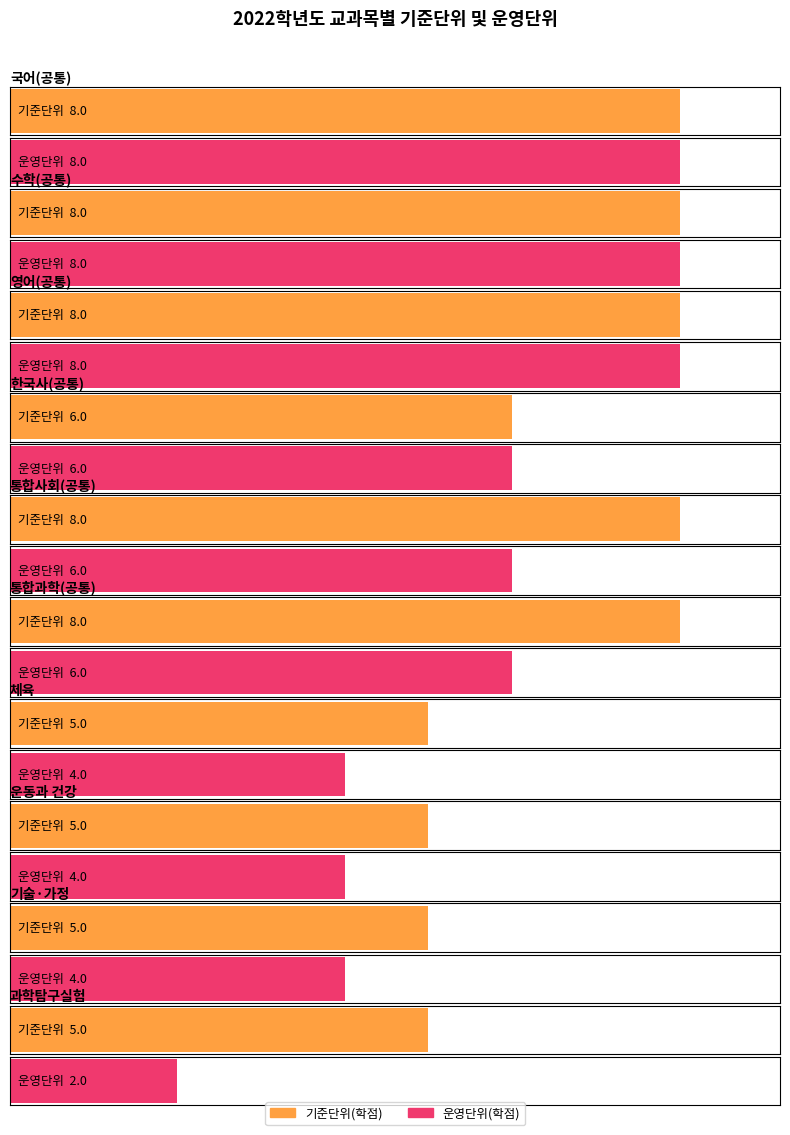

Reading left to right, transcribe all the data shown in this chart.

기준단위(학점): 국어(공통)=8	수학(공통)=8	영어(공통)=8	한국사(공통)=6	통합사회(공통)=8	통합과학(공통)=8	체육=5	운동과 건강=5	기술·가정=5	과학탐구실험=5
운영단위(학점): 국어(공통)=8	수학(공통)=8	영어(공통)=8	한국사(공통)=6	통합사회(공통)=6	통합과학(공통)=6	체육=4	운동과 건강=4	기술·가정=4	과학탐구실험=2